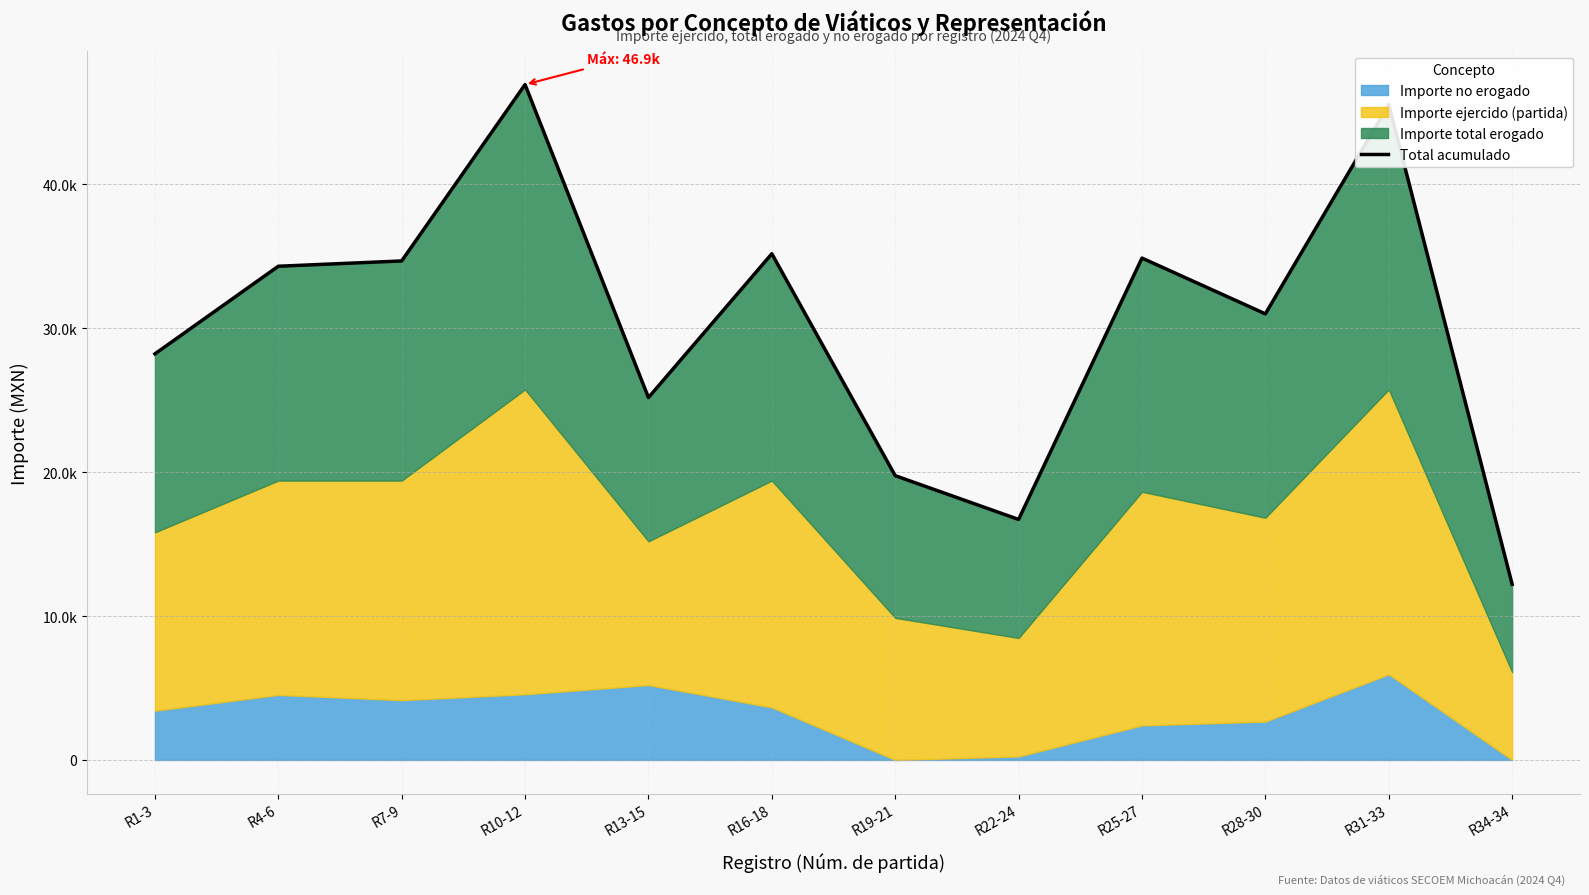

Where does the data first go above 34296?

R7-9